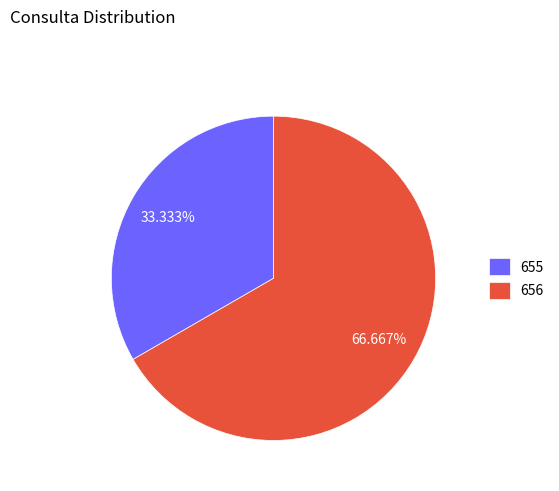

What is the ratio of the value at 655 to the value at 656?

0.5